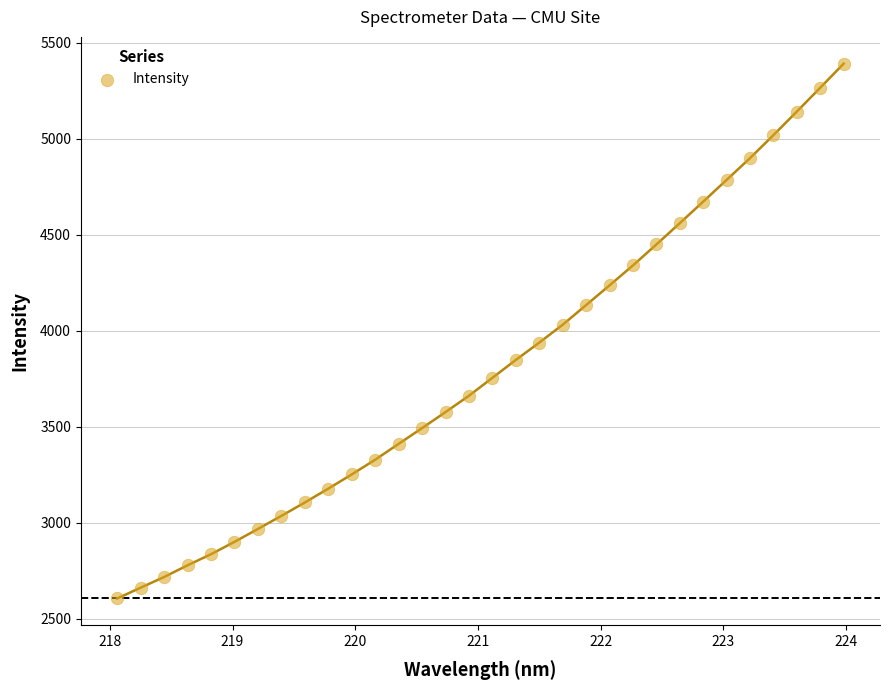

What is the range of X values (max minus min)?

5.9